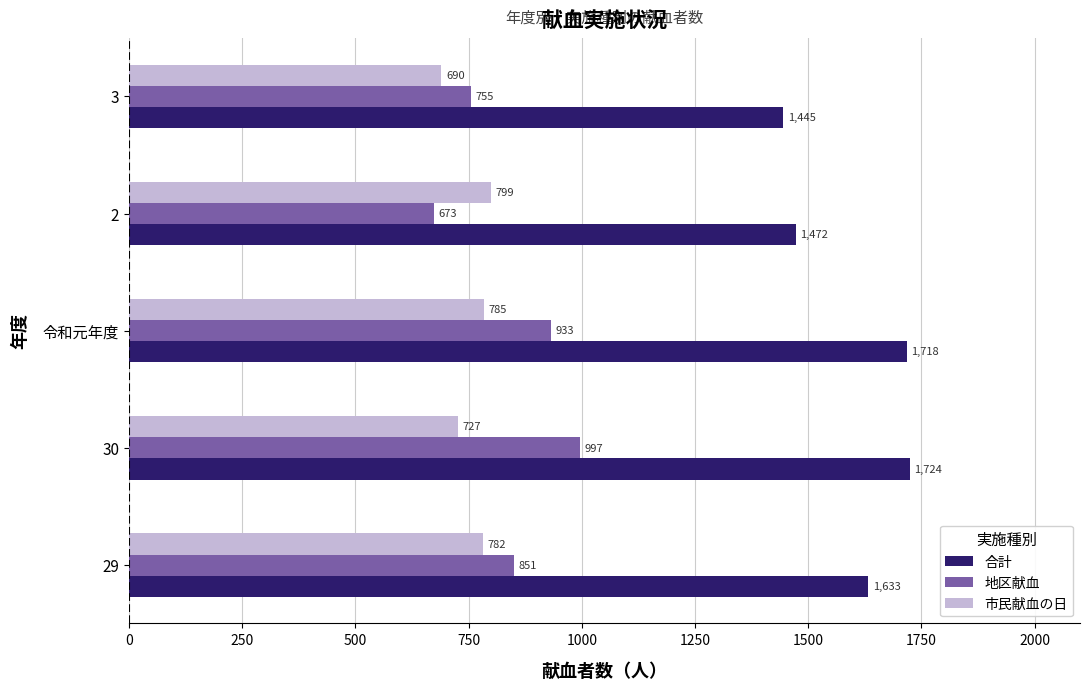

What is the average value of the 地区献血 series?

842